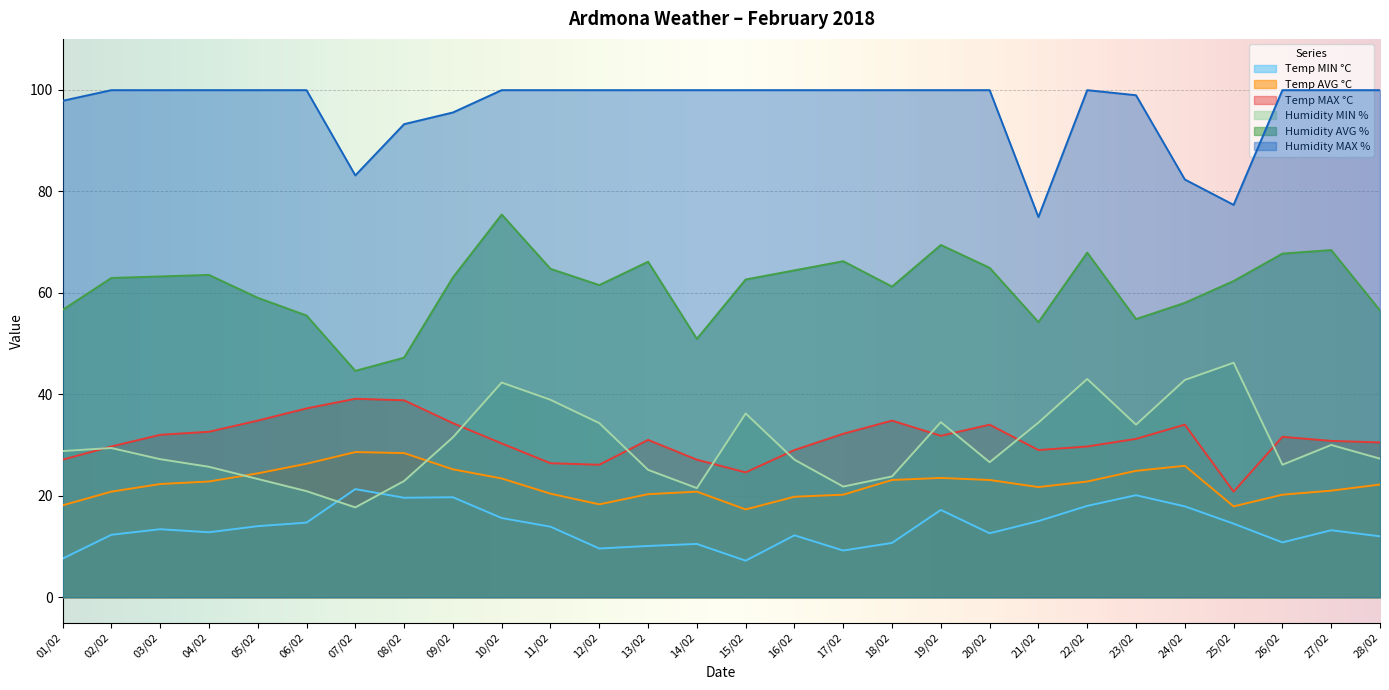

What are all the series names shown in the legend?

Temp MIN °C, Temp AVG °C, Temp MAX °C, Humidity MIN %, Humidity AVG %, Humidity MAX %